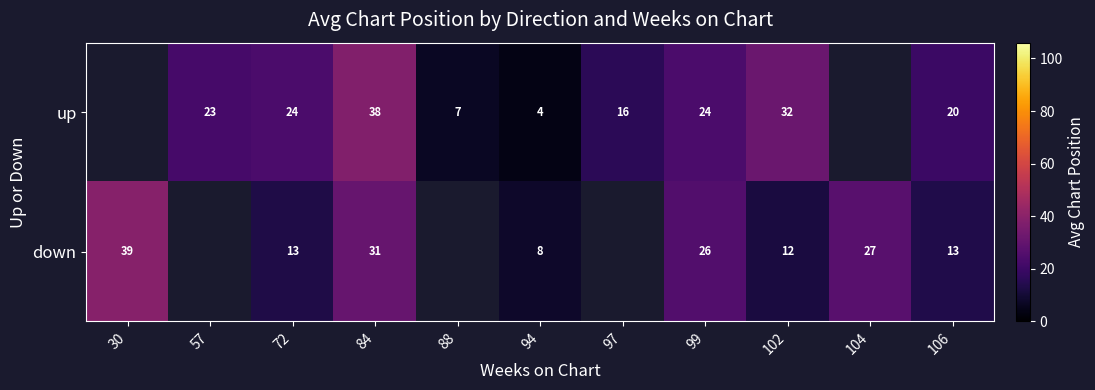

Rank the series at 94 from highest to lowest value.

down, up